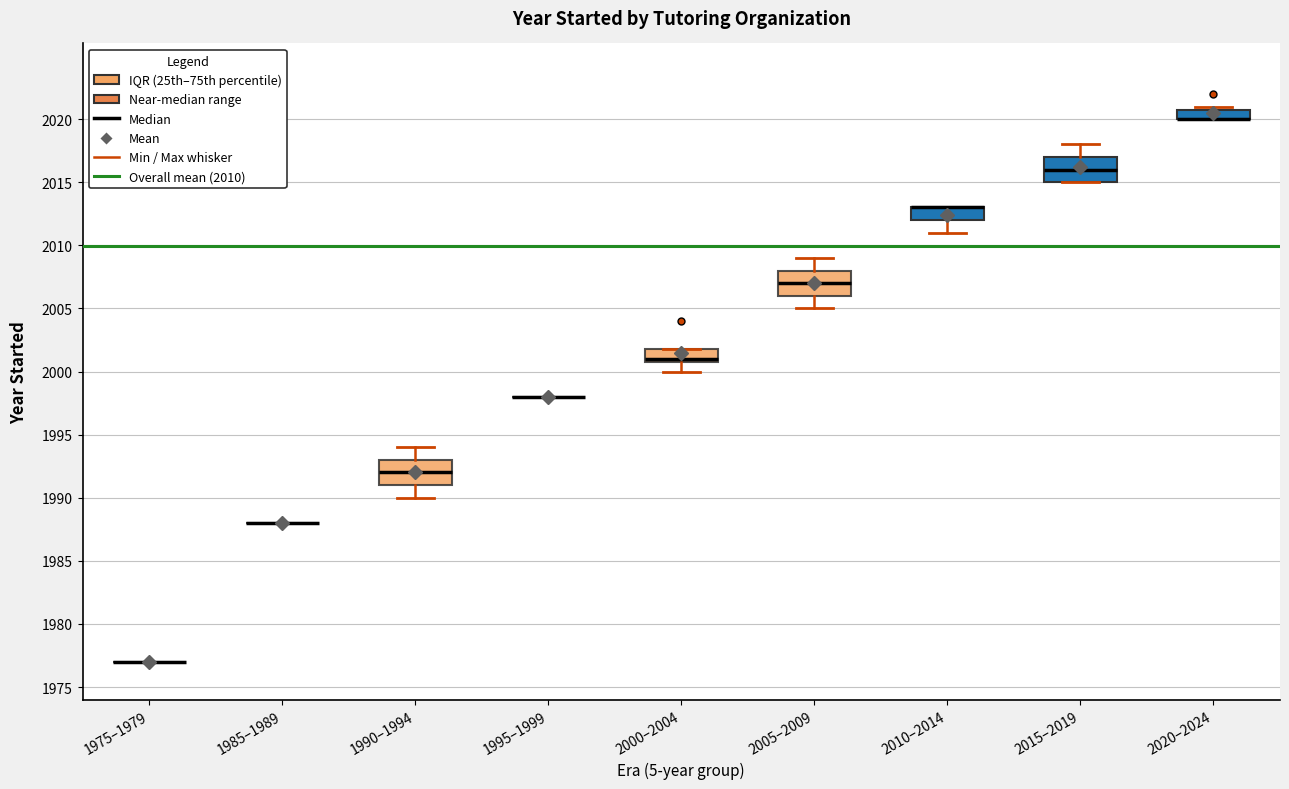

Reading left to right, read every box against the y-axis: the position of its median line, the range the box covers, and the ends of its whiskers. The values are not printed on the chart, so give them approximately, as read against the axis.

1975–1979: box collapsed to a line at 1977, whiskers 1977 to 1977
1985–1989: box collapsed to a line at 1988, whiskers 1988 to 1988
1990–1994: median 1992, box 1991 to 1993, whiskers 1990 to 1994
1995–1999: box collapsed to a line at 1998, whiskers 1998 to 1998
2000–2004: median 2001 (just above the box's lower edge), box 2001 to 2002, whiskers 2000 to 2002
2005–2009: median 2007, box 2006 to 2008, whiskers 2005 to 2009
2010–2014: median 2013 (drawn on the box's upper edge), box 2012 to 2013, whiskers 2011 to 2013
2015–2019: median 2016, box 2015 to 2017, whiskers 2015 to 2018
2020–2024: median 2020 (drawn on the box's lower edge), box 2020 to 2021, whiskers 2020 to 2021 (just above the box's upper edge)